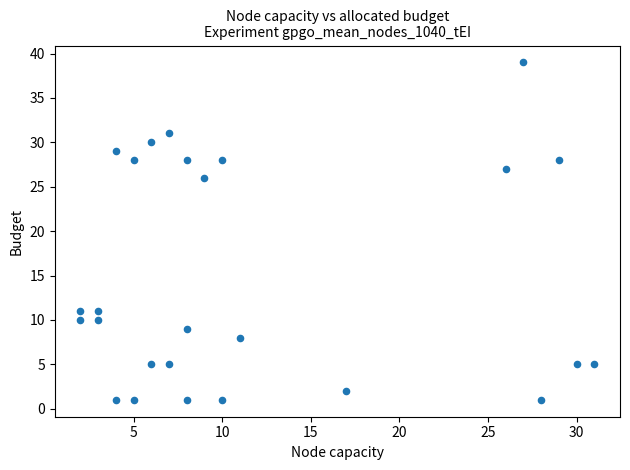

What is the range of X values (max minus min)?

29